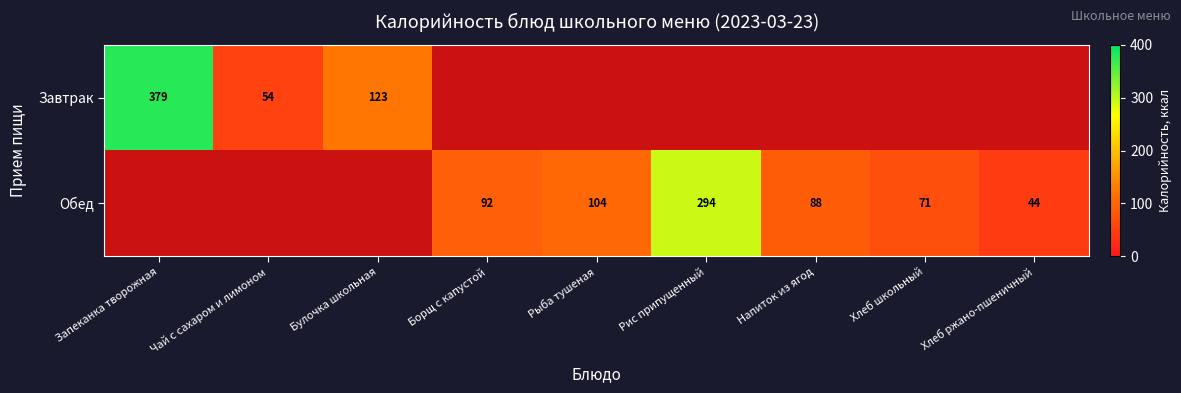

Is it true that Завтрак equals 17.9 at Чай с сахаром и лимоном?

False